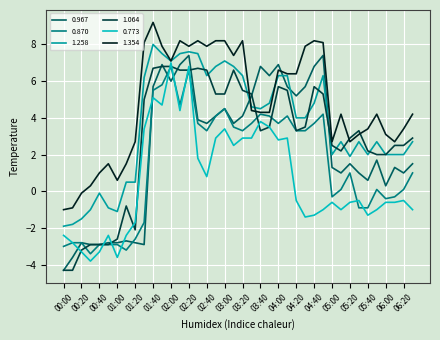

True or false: 1.258 and 0.967 intersect in this chart.

True